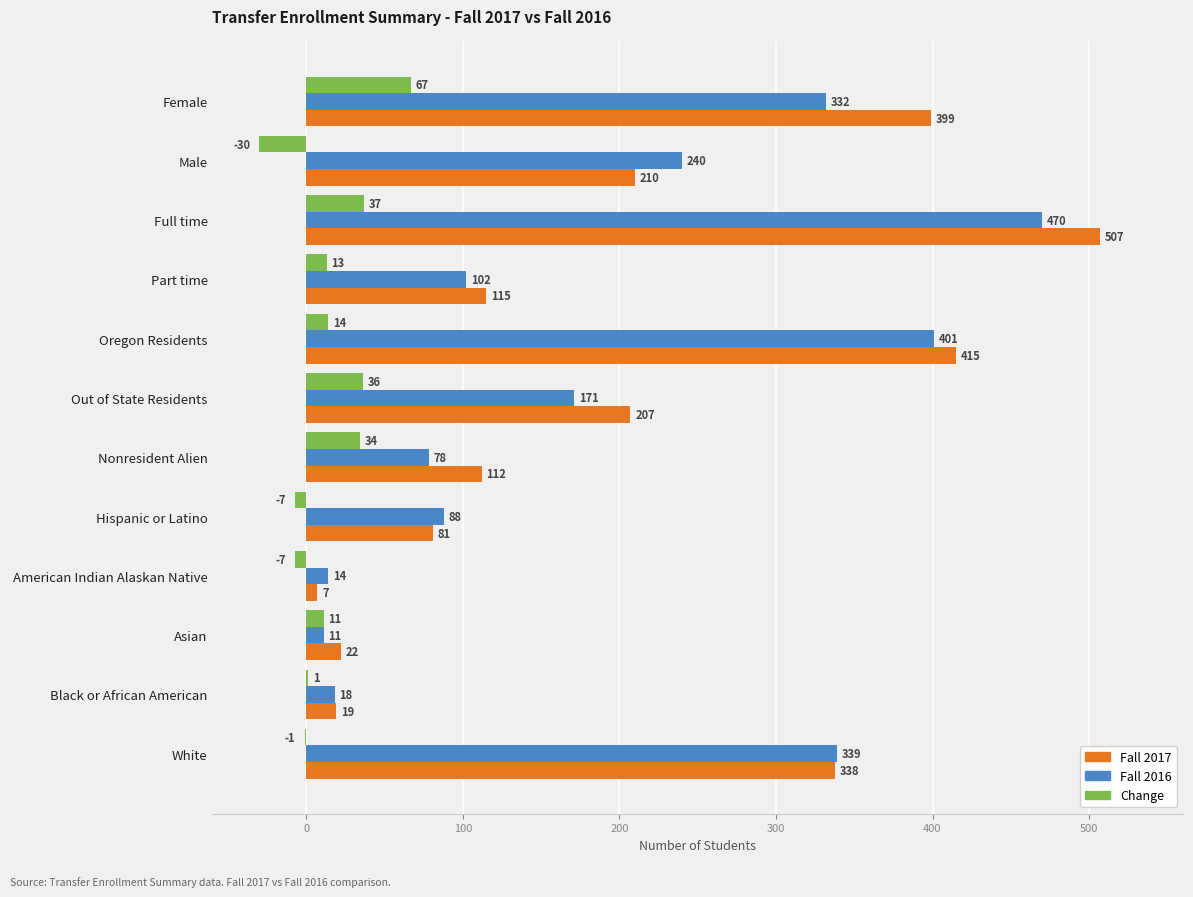

Which series has the widest spread of values?

Fall 2017